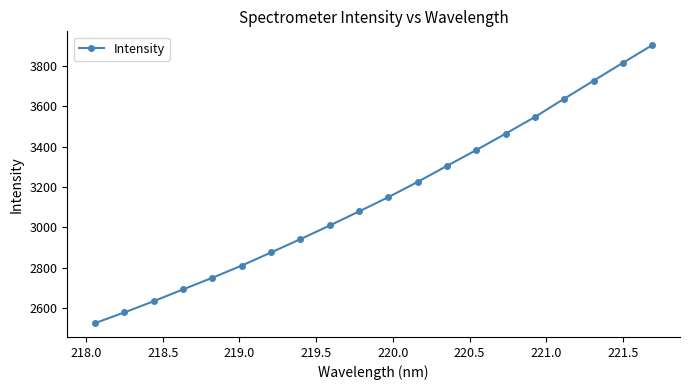

What is the value of the 17th point from the left?

3636.9